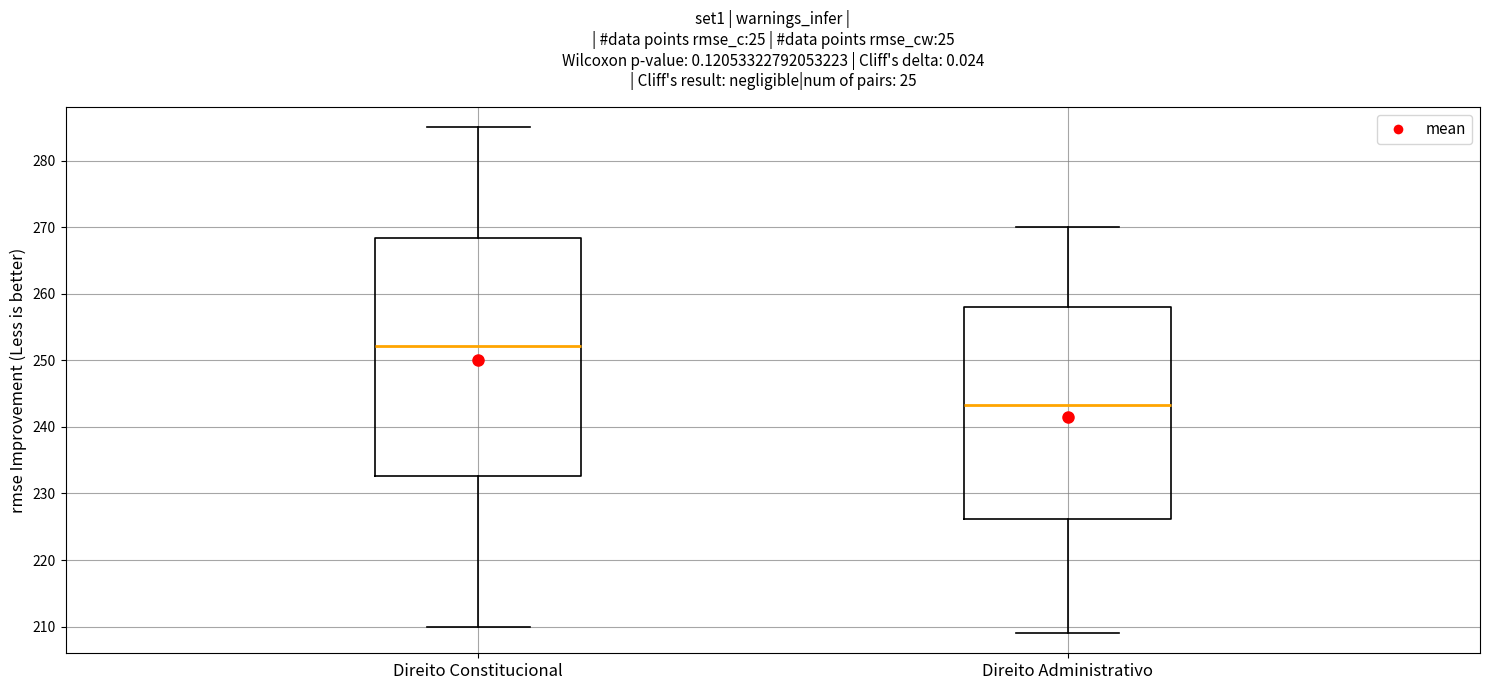

Which box has the lowest median line?

Direito Administrativo